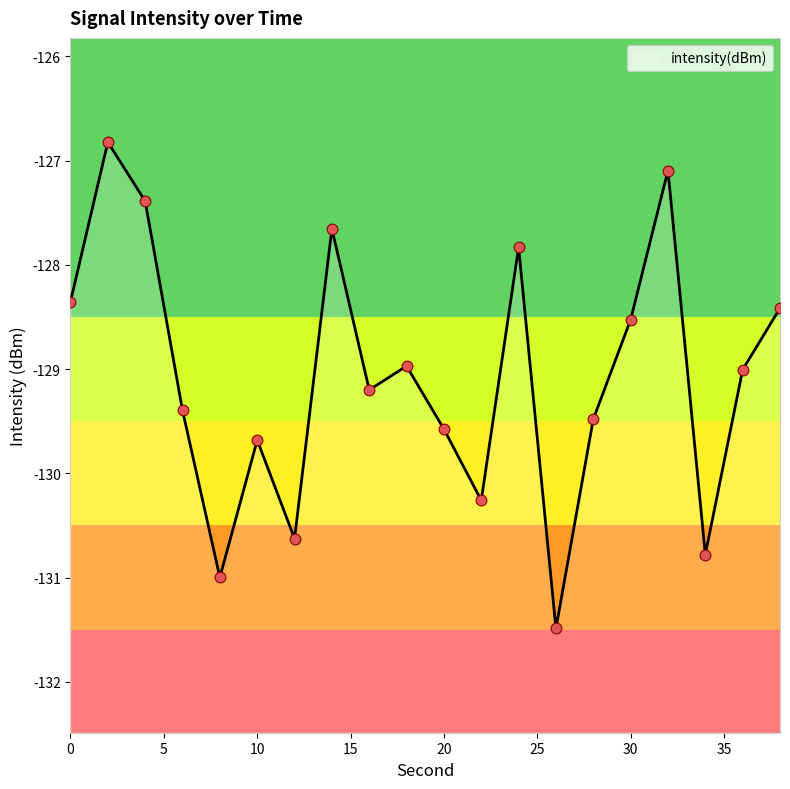

What is the change in value from 16 to 36?

+0.2